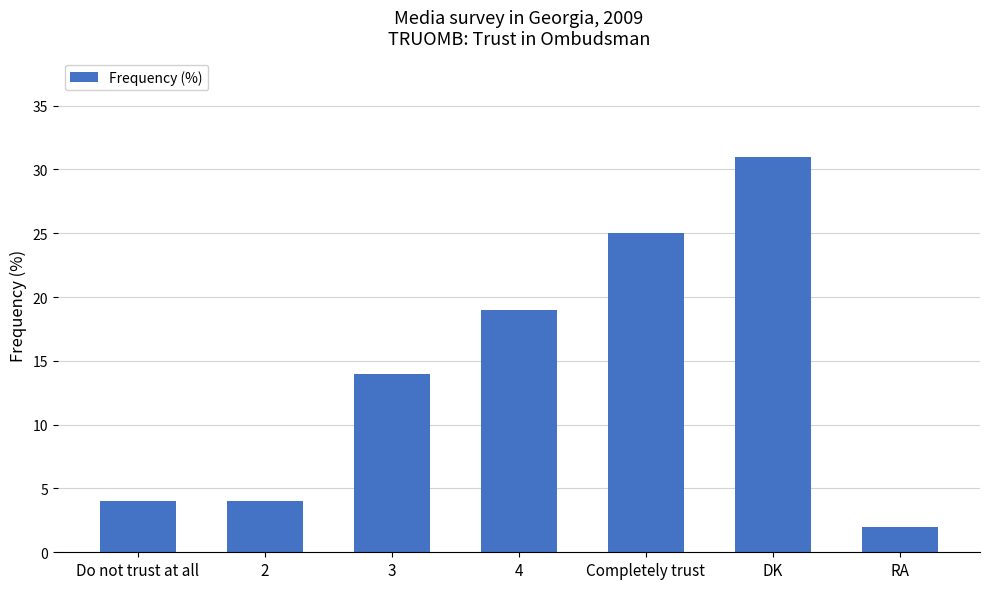

What is the label of the 6th bar from the left?

DK